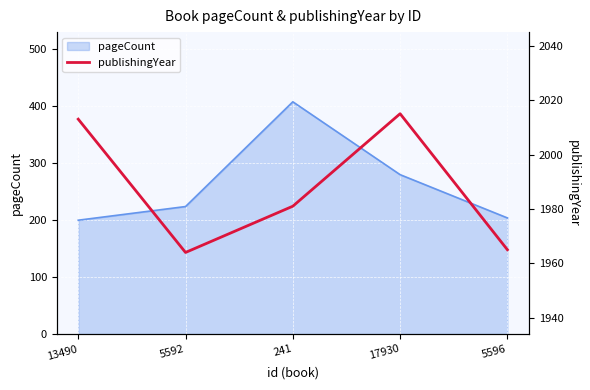

Reading left to right, list all the values displayed in this chart.

13490=2013	5592=1964	241=1981	17930=2015	5596=1965